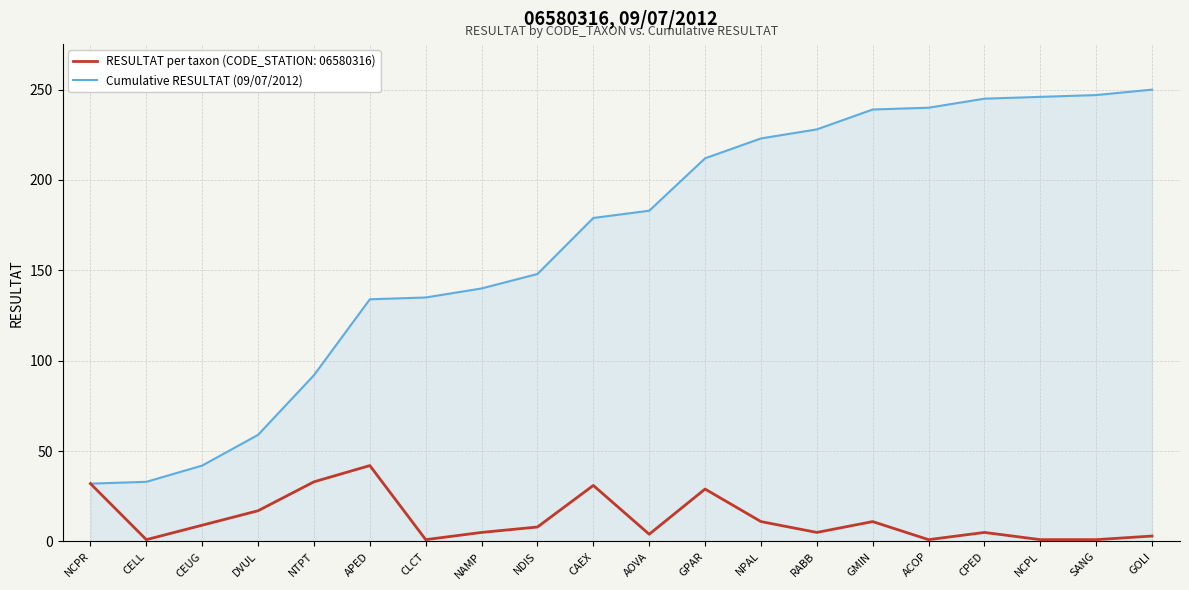

What value does the RESULTAT per taxon (CODE_STATION: 06580316) series have at NPAL?

11